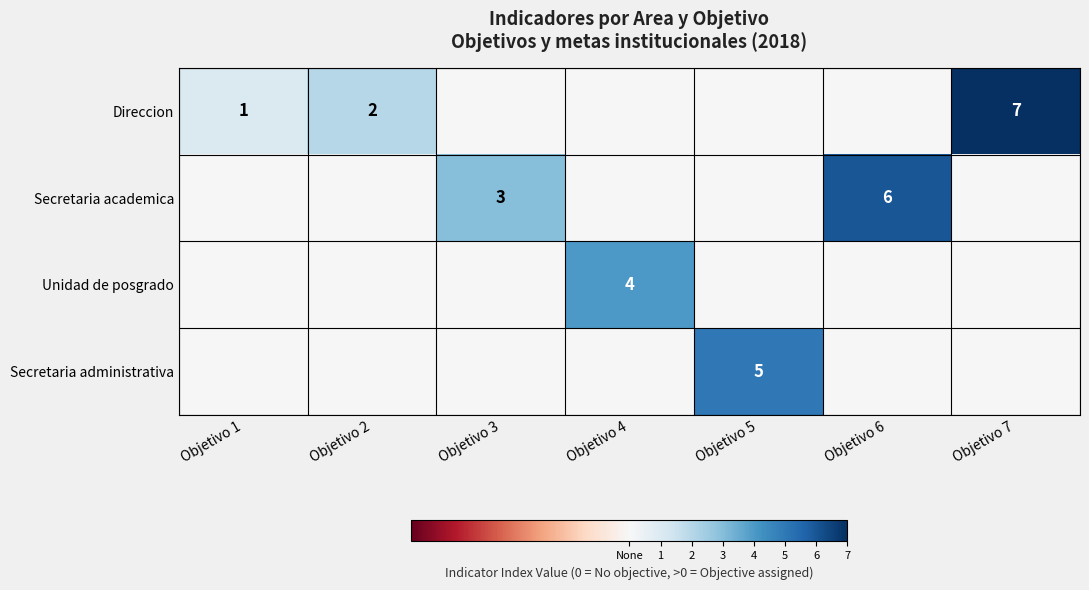

True or false: Secretaria academica has a value of 6 at Objetivo 6.

True